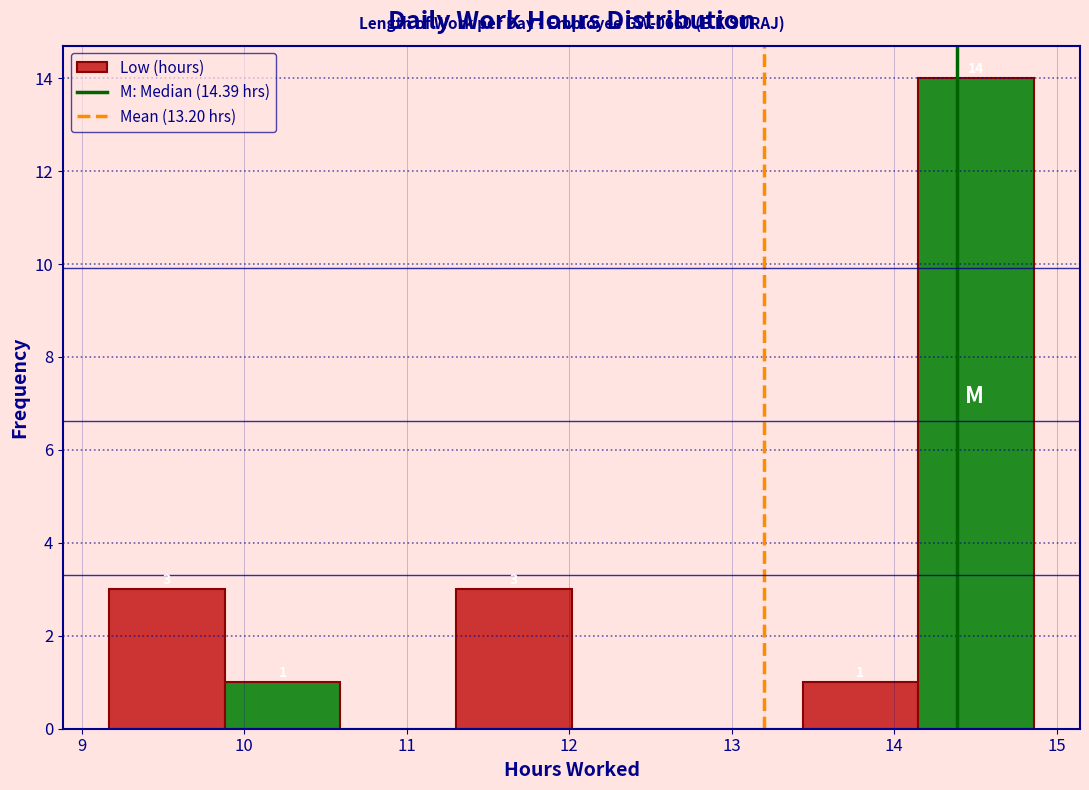

Over which range of the x-axis is the bar tallest?

14.1 to 14.9